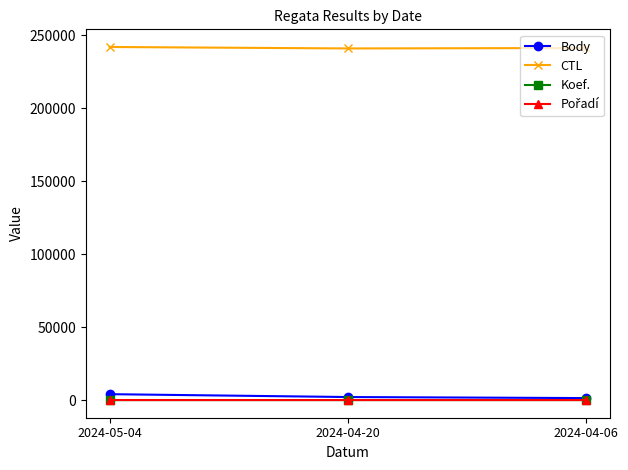

At how many categories does at least one series exceed 138166?

3